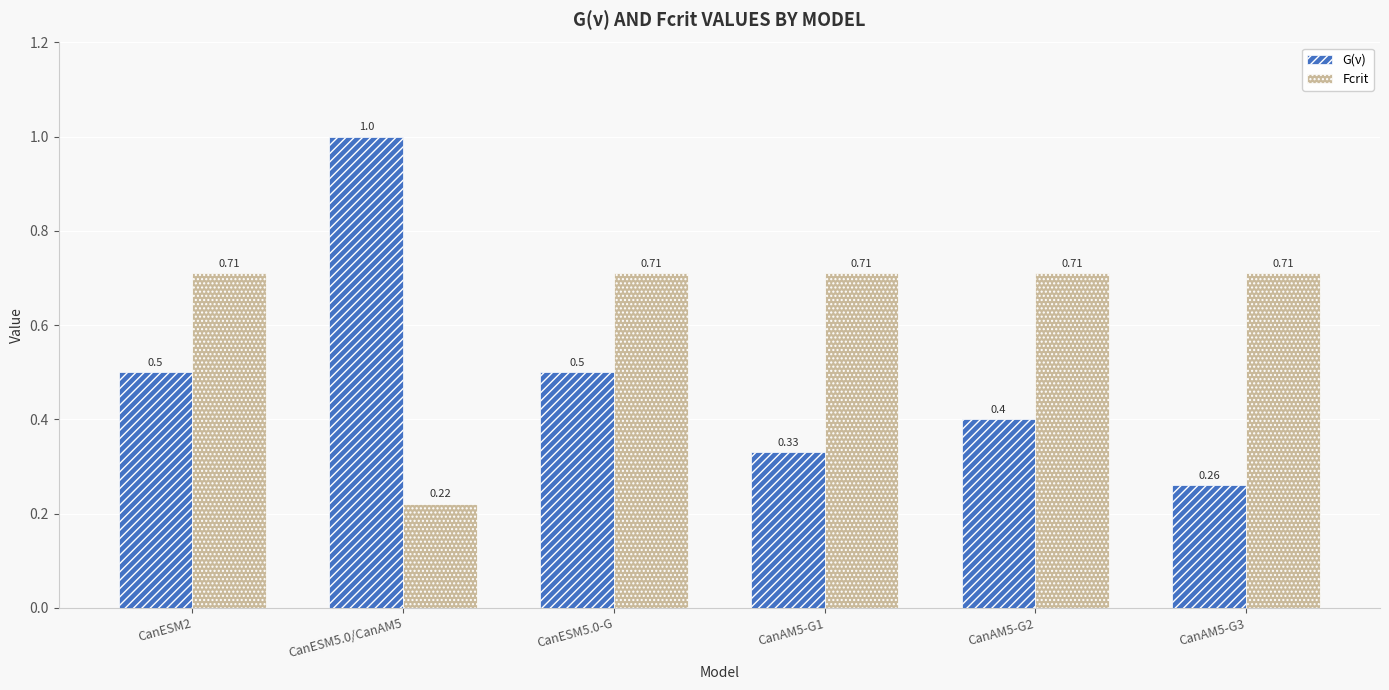

How many series are shown in this chart?

2